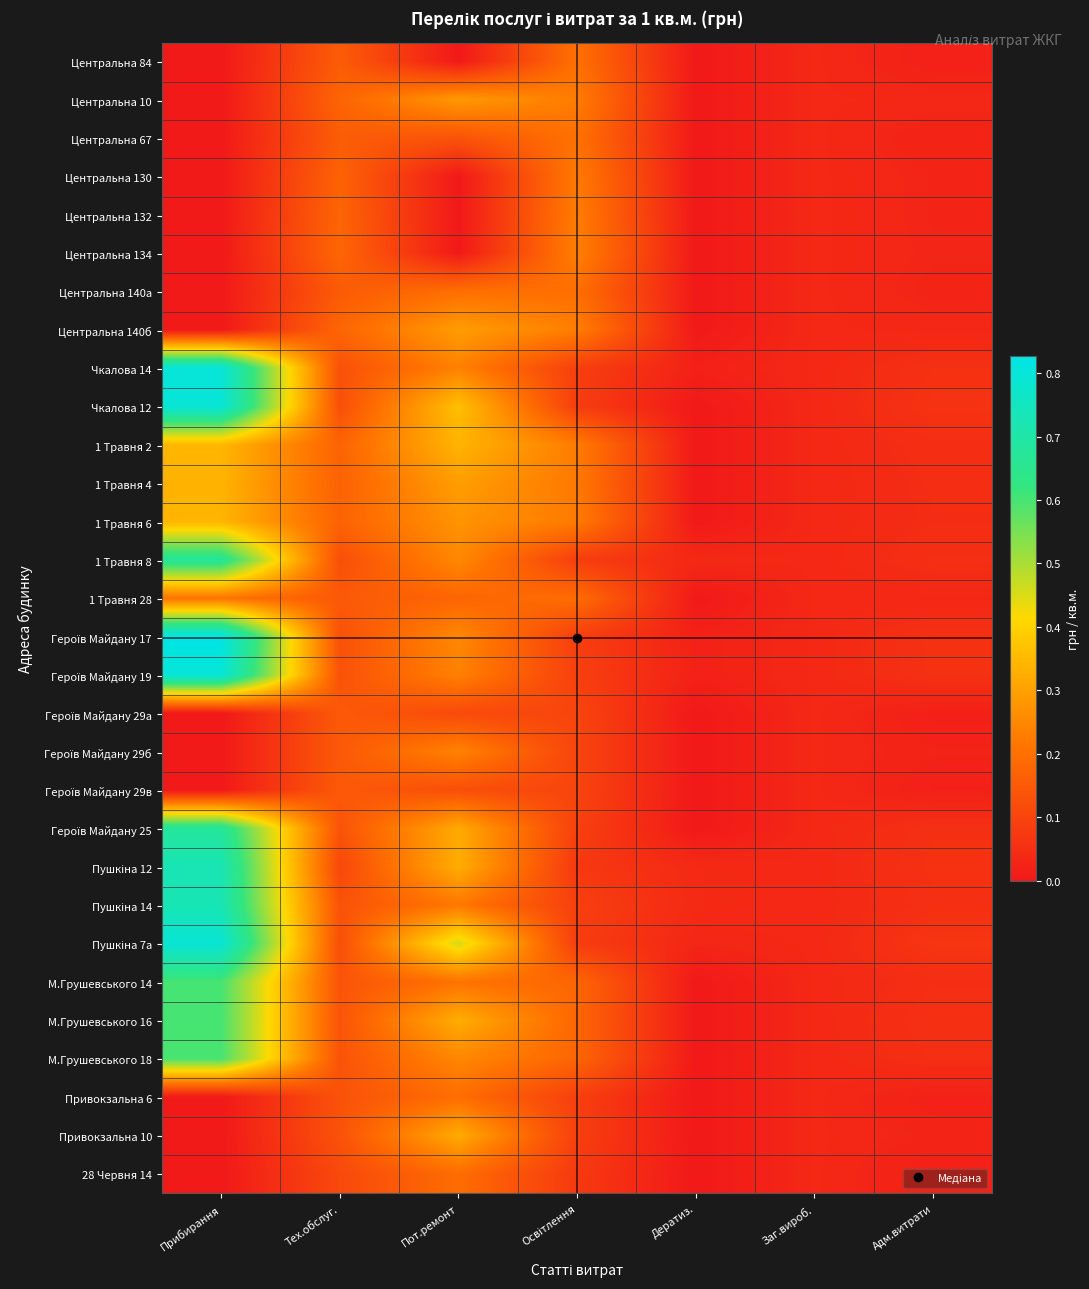

Between Адм.витрати and Пот.ремонт, which is larger?

Адм.витрати